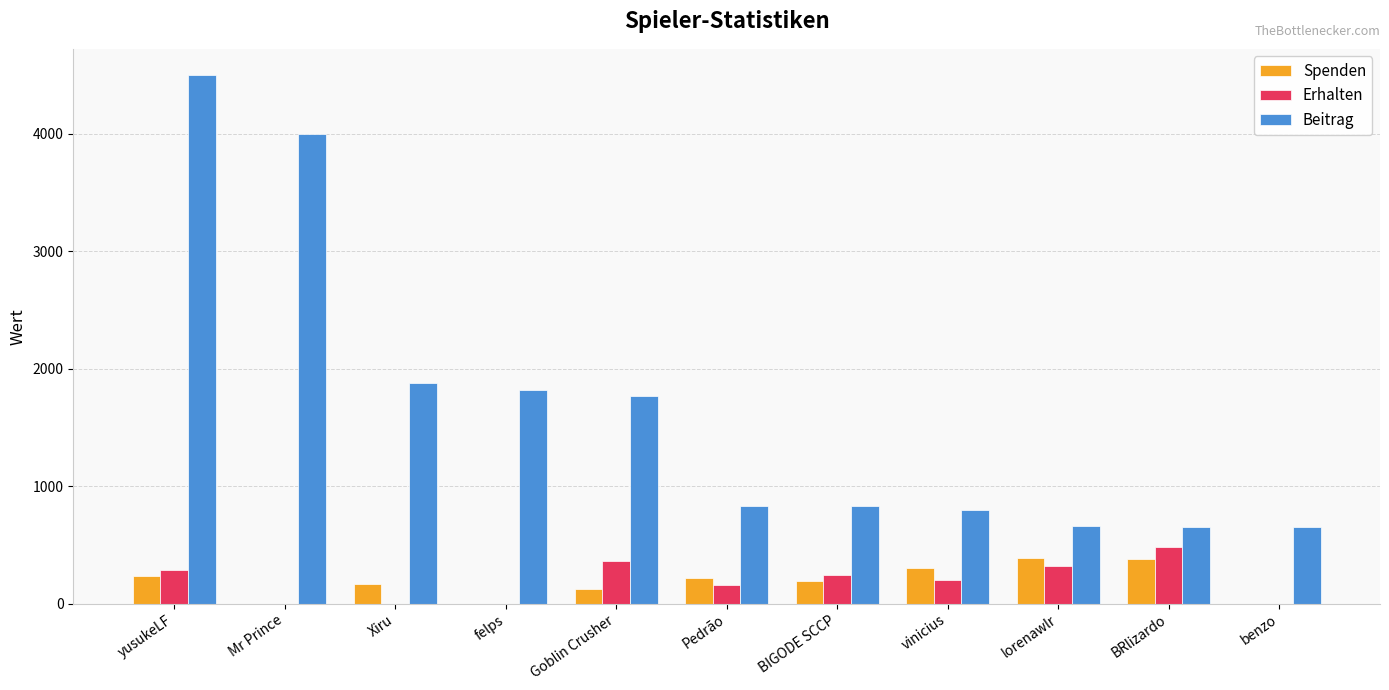

The Beitrag series shows 1401 at vinicius. True or false?

False